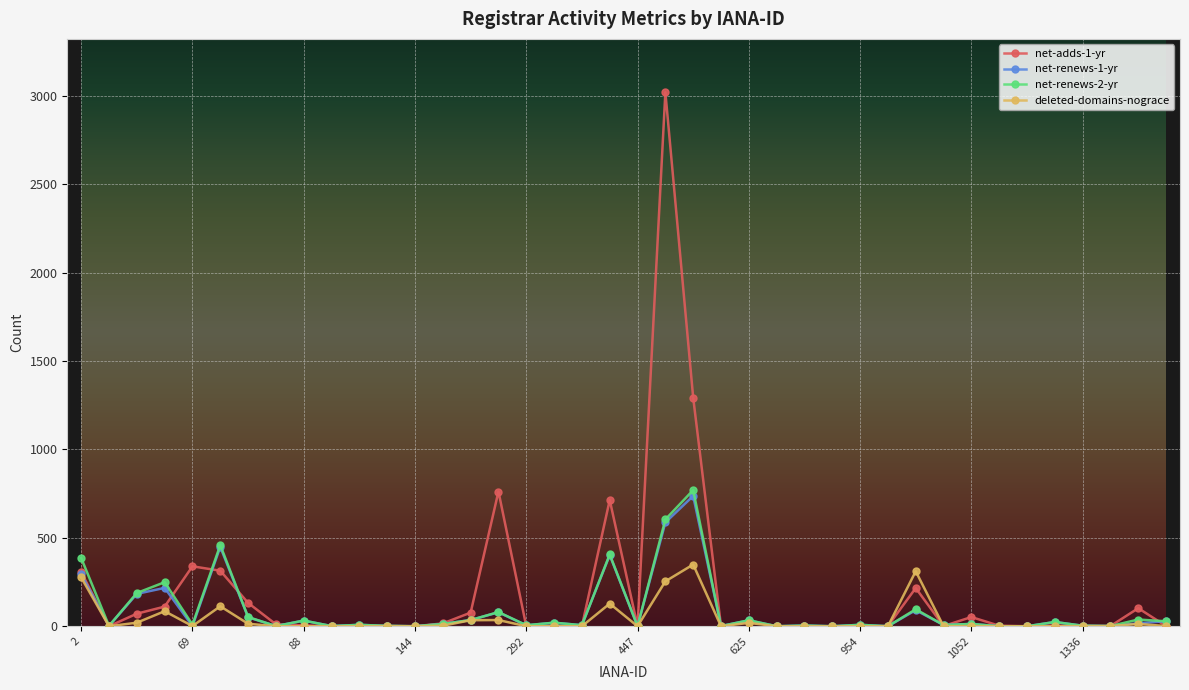

What is the value of the net-renews-2-yr point at the 31st from the left?

96